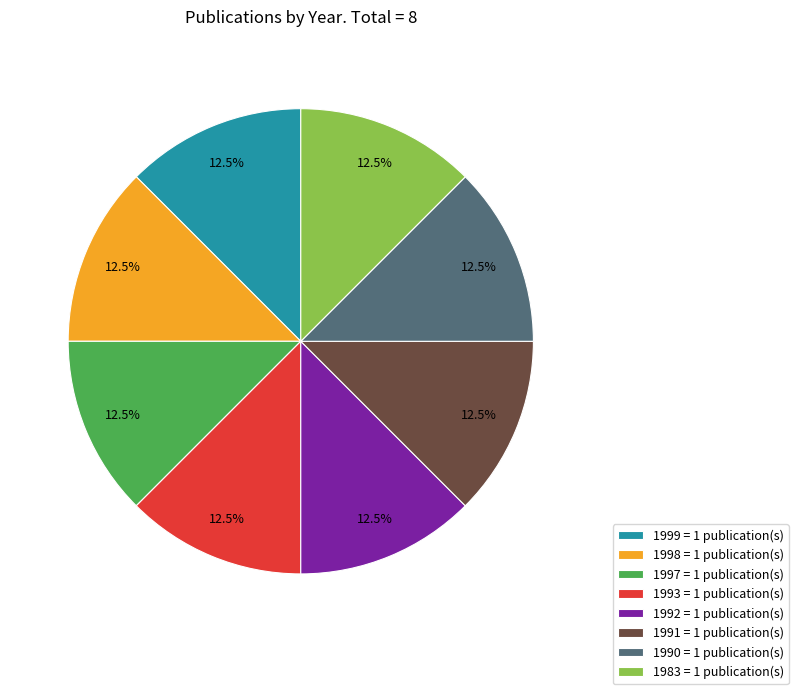

To the nearest percent, what is the combined percentage of 1999 and 1997?

25%